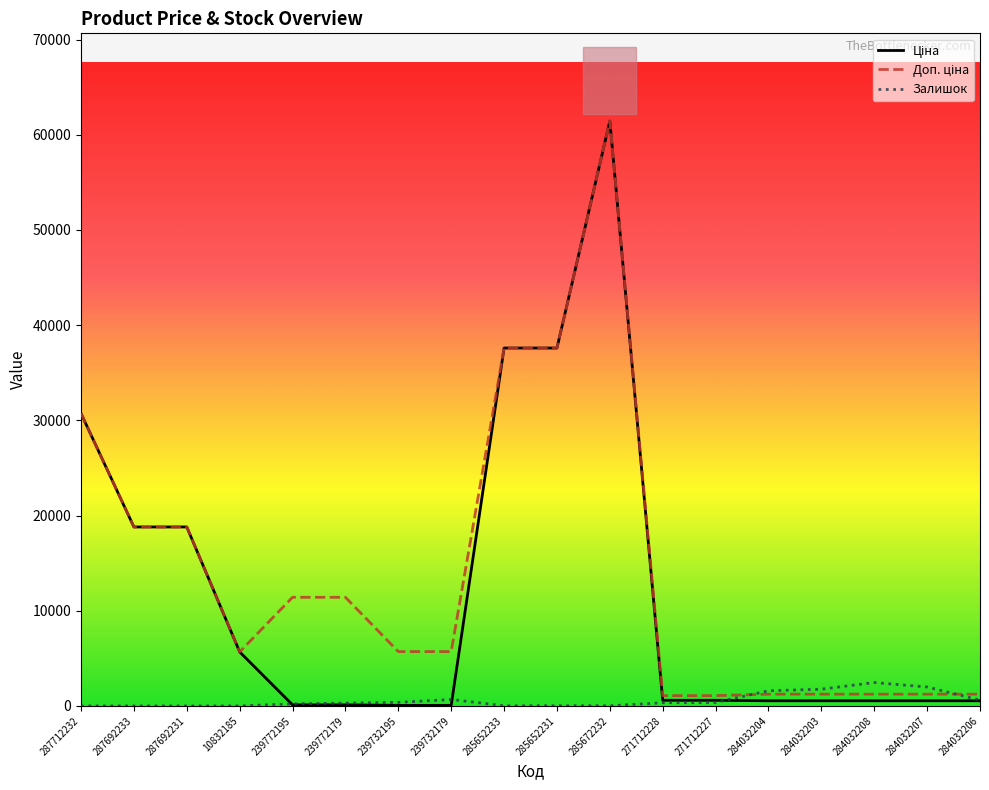

Which category has the highest value across all series?

285672232